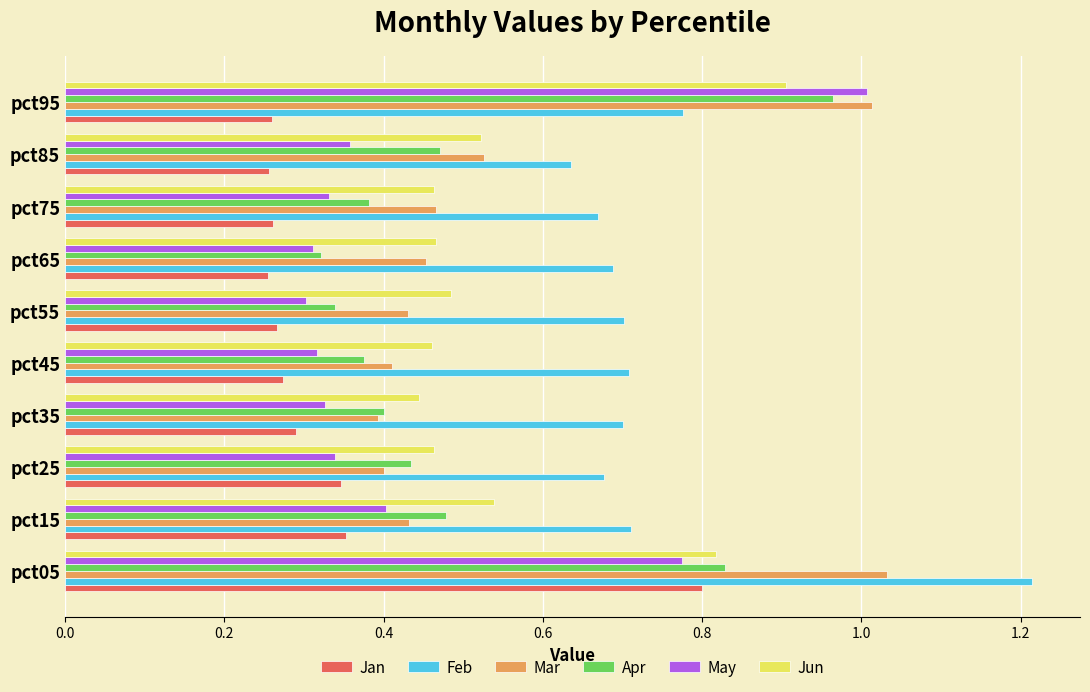

At which category is the sum across all series the highest?

pct05